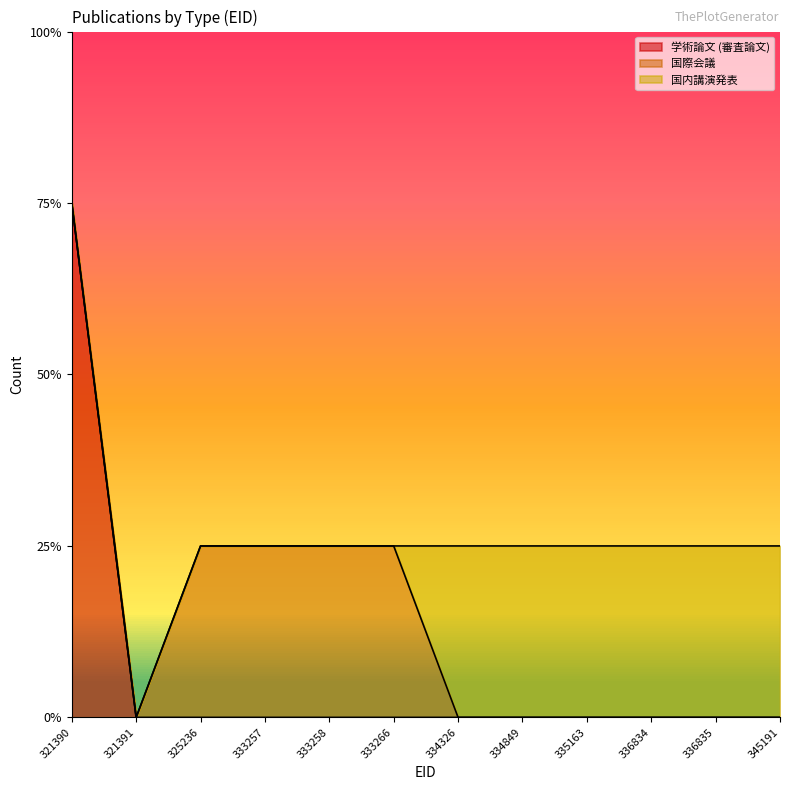

How many positive values does the 国際会議 series have?

4